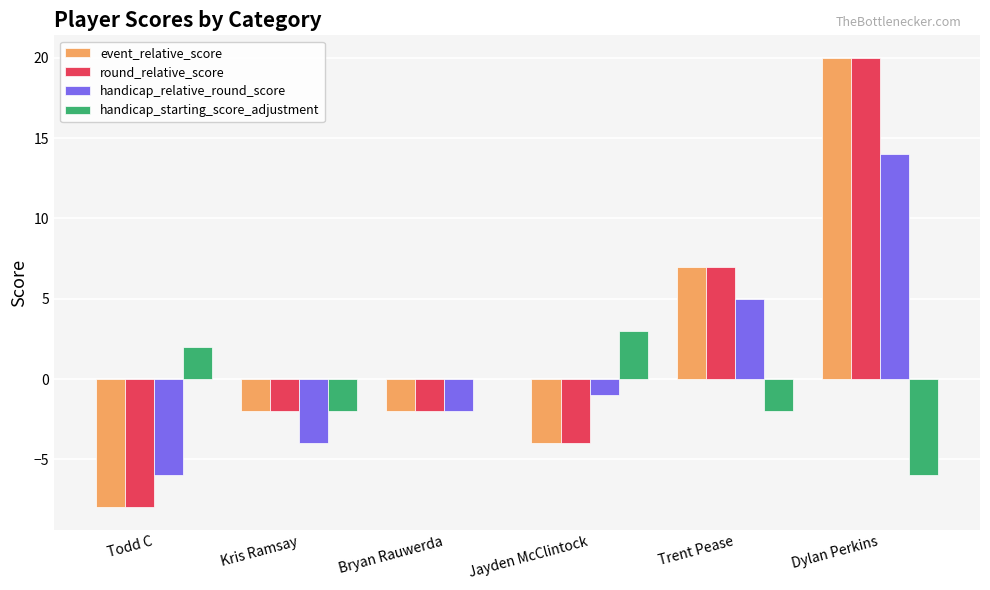

Is it true that handicap_relative_round_score equals -2 at Todd C?

False